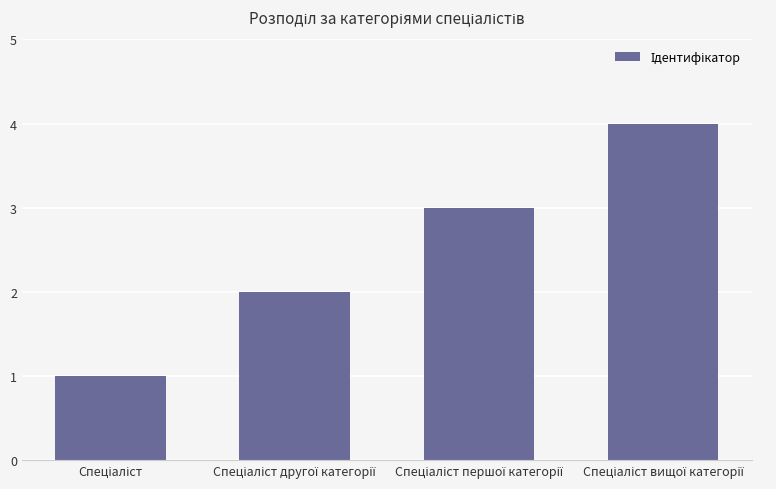

What is the difference between the maximum and minimum values?

3